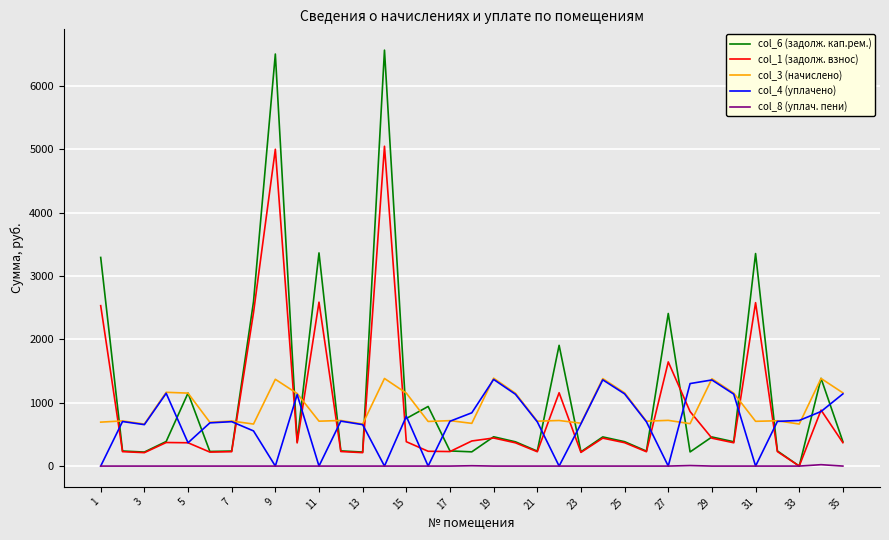

How many values in the col_6 (задолж. кап.рем.) series are below 385?

17